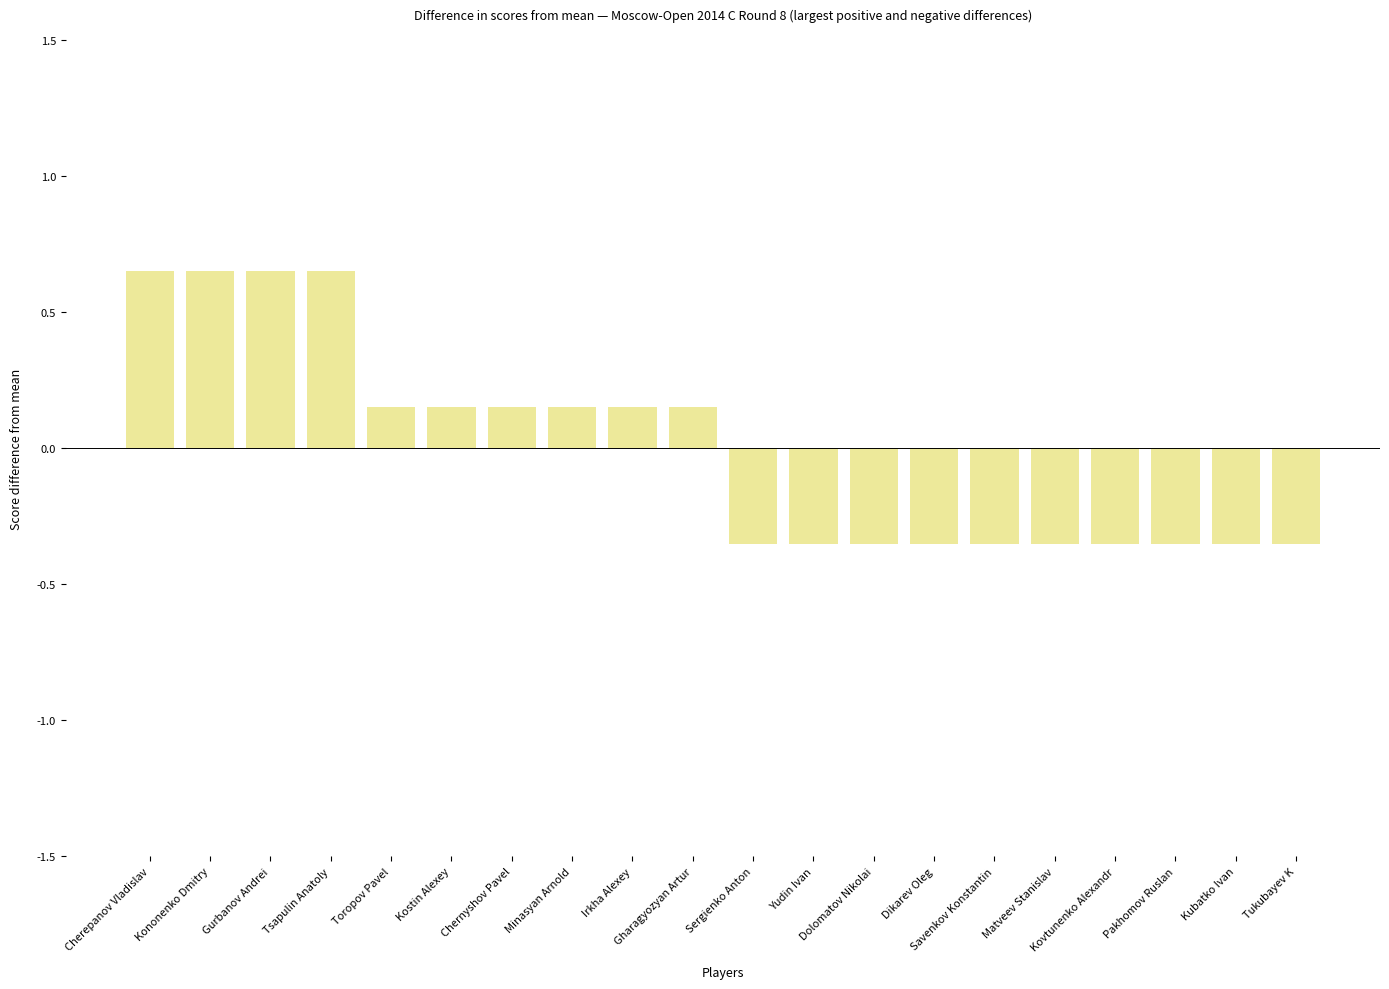

Count the values in the range 0 to 1.

10